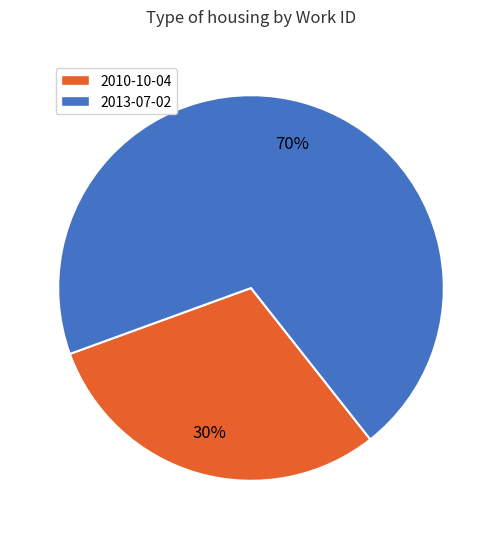

What is the largest slice in the pie chart?

2013-07-02